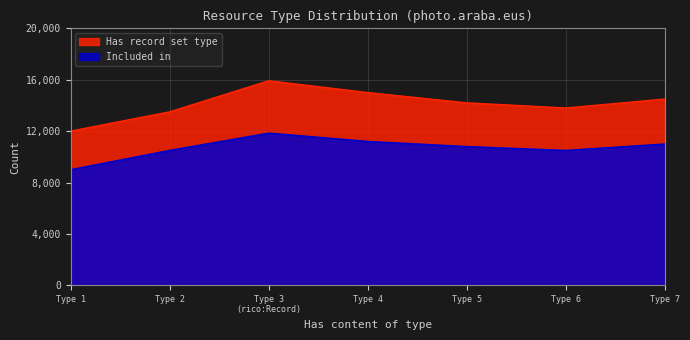

Does the chart have visible grid lines?

Yes